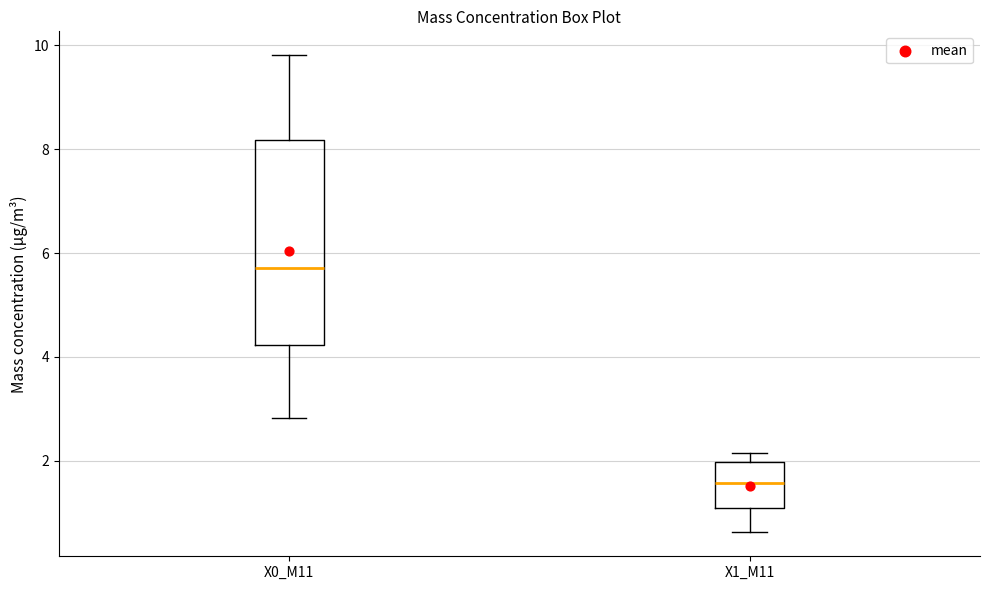

Reading left to right, transcribe this box plot: for each box, give where its median line is, the range the box spans, and where its two whiskers end, as read against the y-axis. The values are not printed on the chart, so give them approximately, as read against the axis.

X0_M11: median 5.8, box 4.2 to 8.2, whiskers 2.8 to 9.8
X1_M11: median 1.6, box 1.0 to 2.0, whiskers 0.6 to 2.2